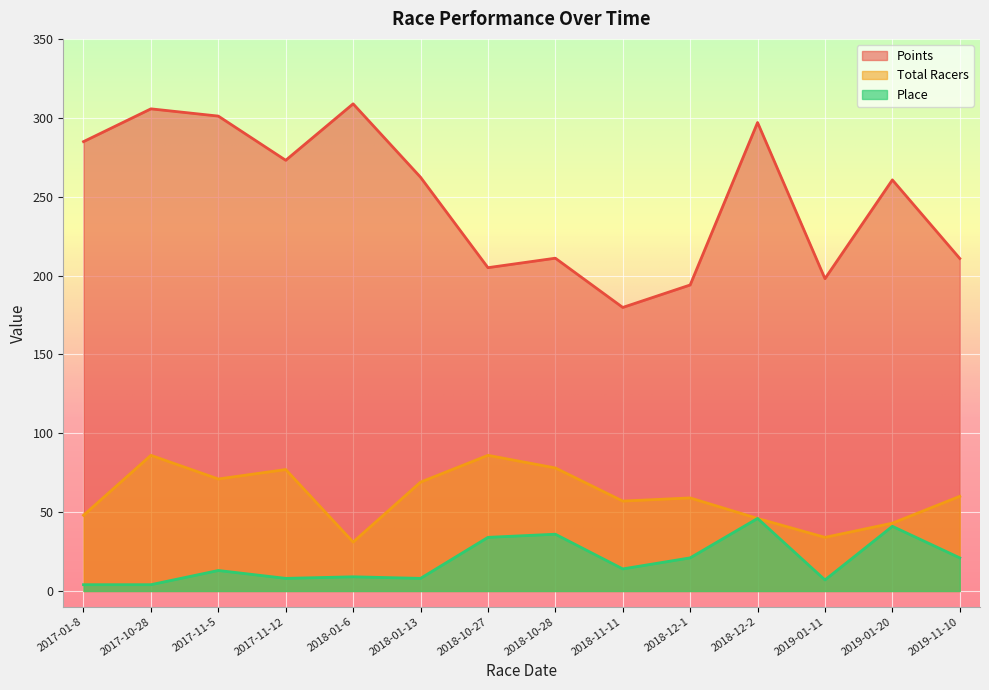

True or false: Place and Total Racers cross at least once.

False